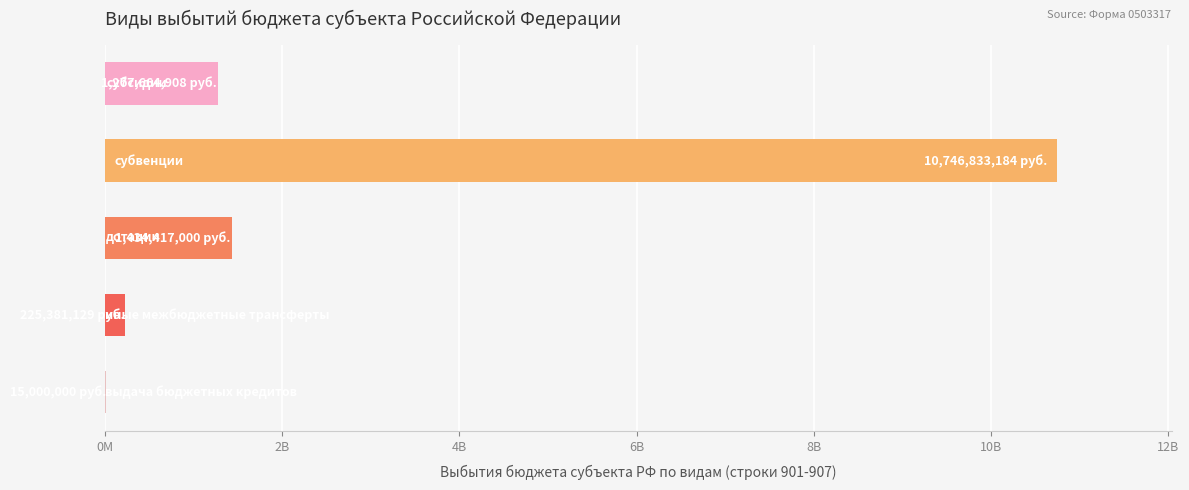

Are the bars horizontal?

Yes